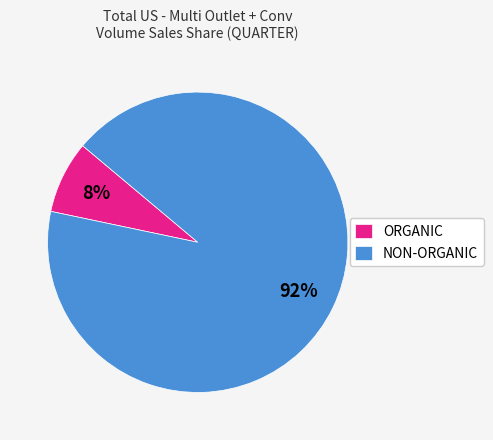

How many segments does this pie chart have?

2